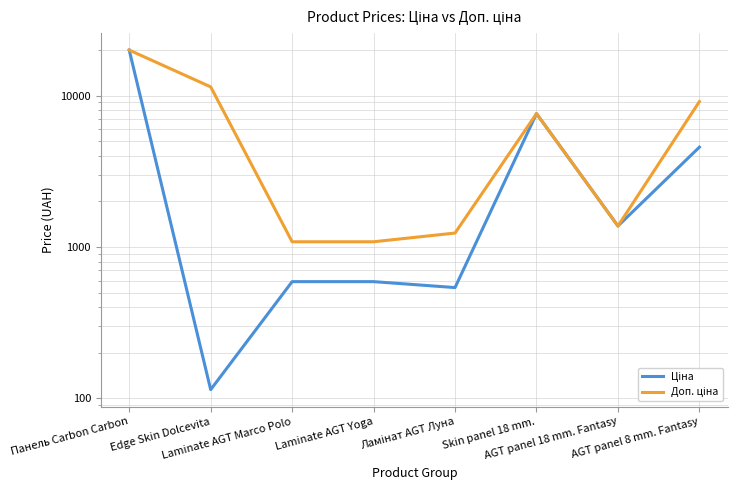

What is the approximate value of Ціна at AGT panel 18 mm. Fantasy?

1375.4